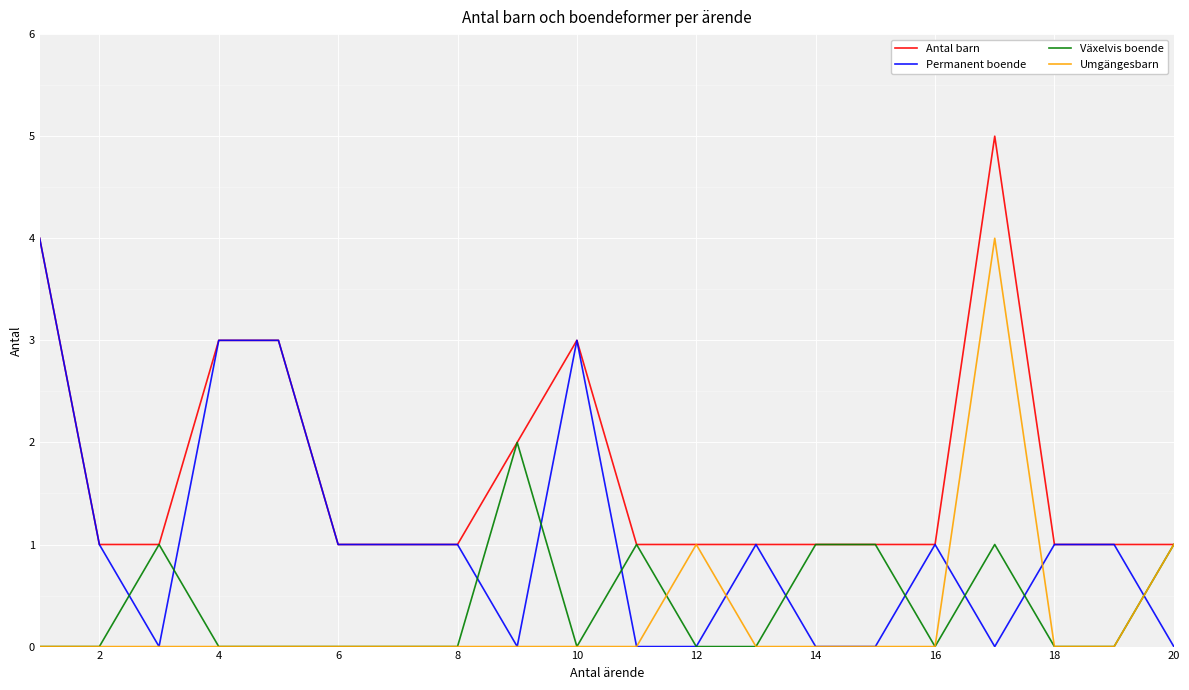

What is the greatest value displayed?

5